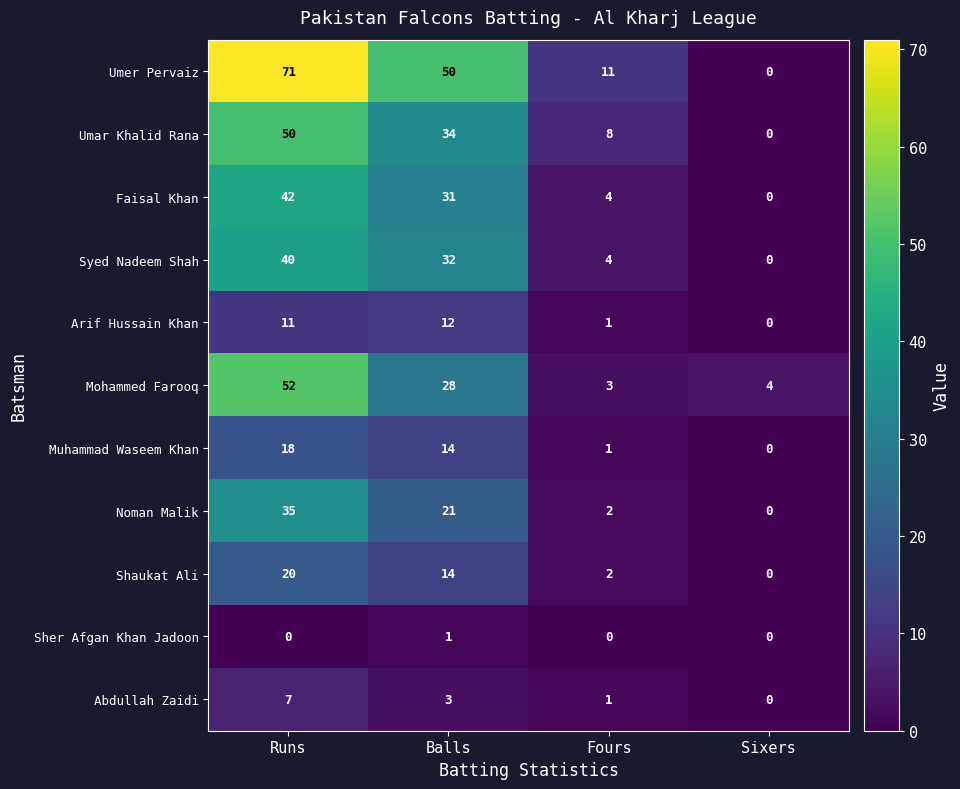

How many data points in Abdullah Zaidi are less than 3?

2